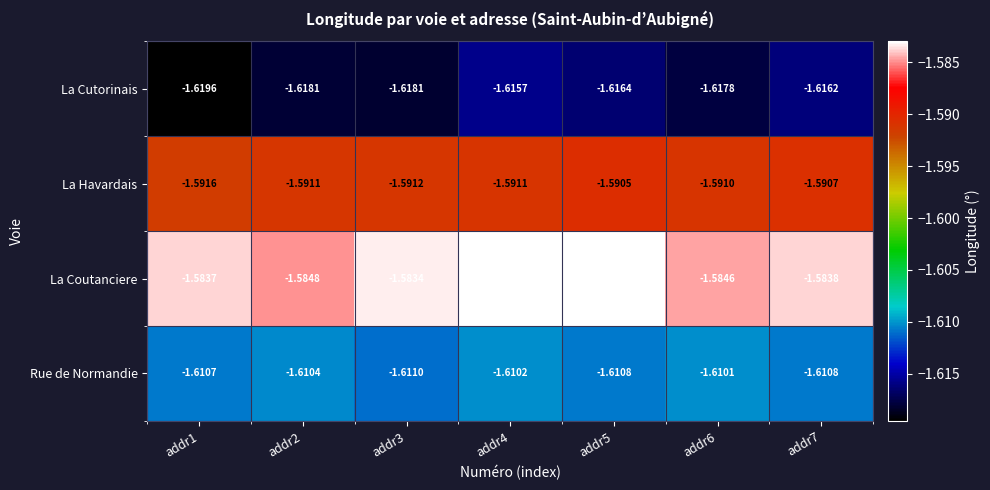

Rank the series by their maximum value, from lowest to highest.

La Cutorinais, Rue de Normandie, La Havardais, La Coutanciere